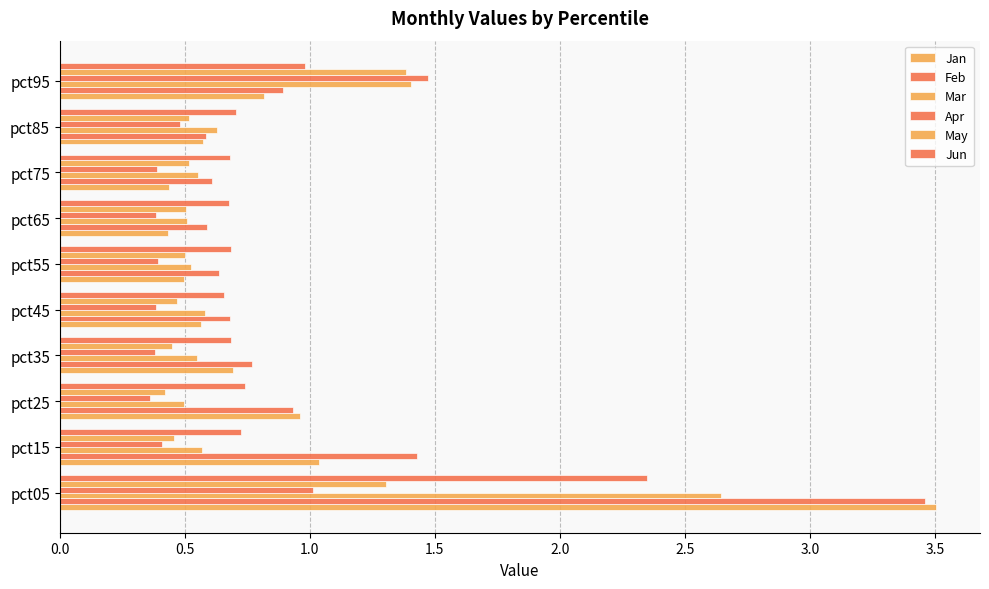

How many categories are shown in the chart?

10